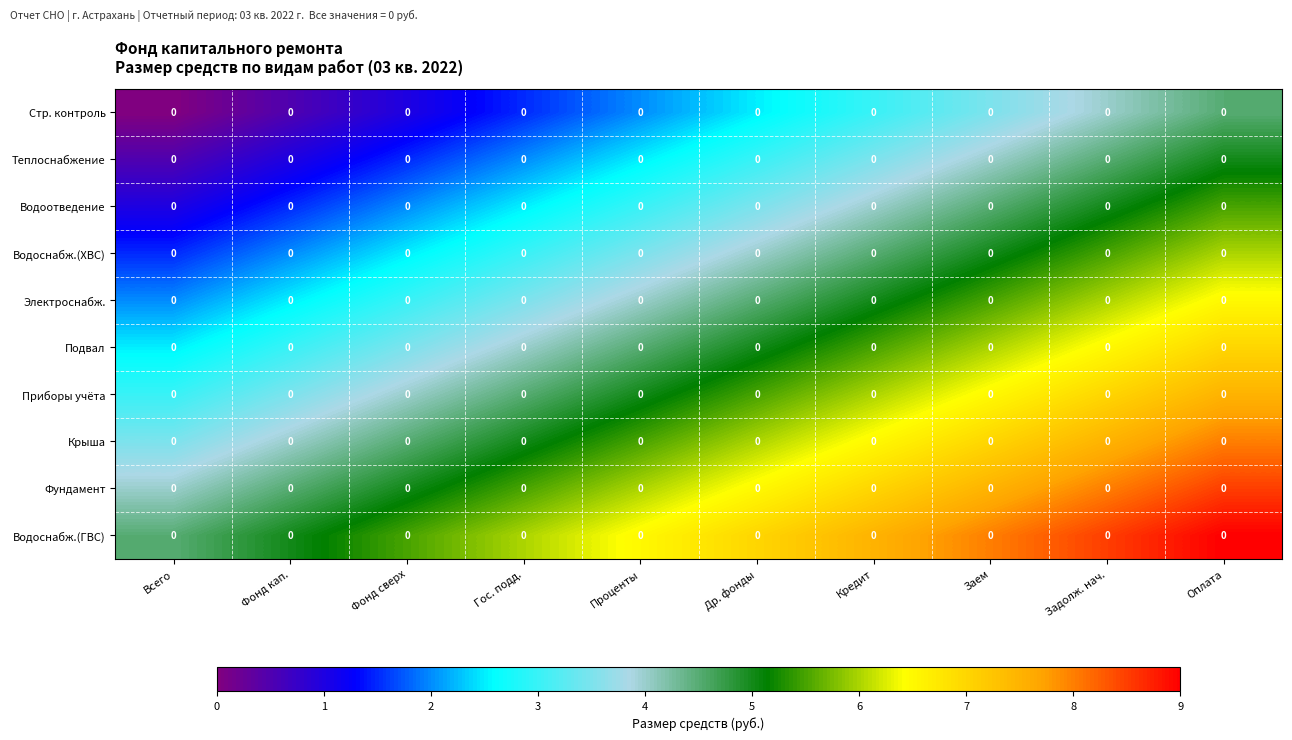

Which category has the highest value in the Теплоснабжение series?

Оплата